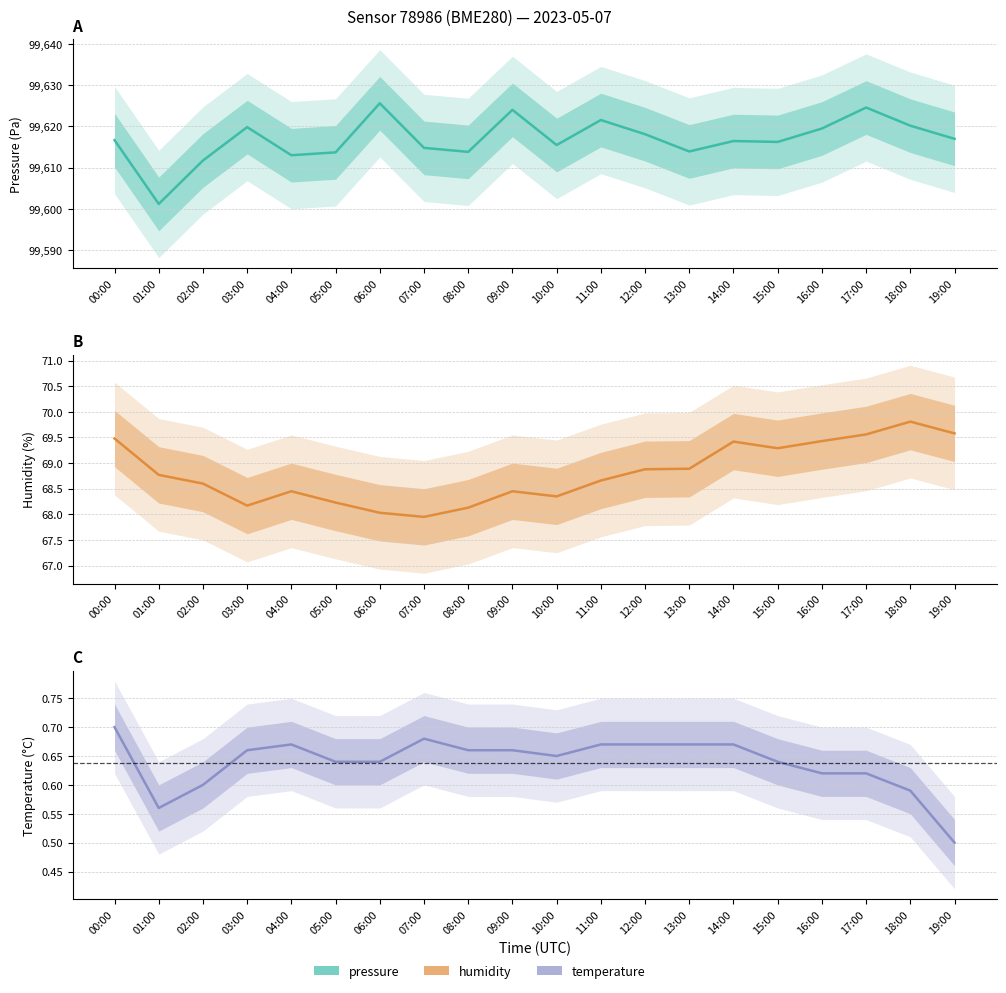

True or false: temperature and humidity intersect in this chart.

False